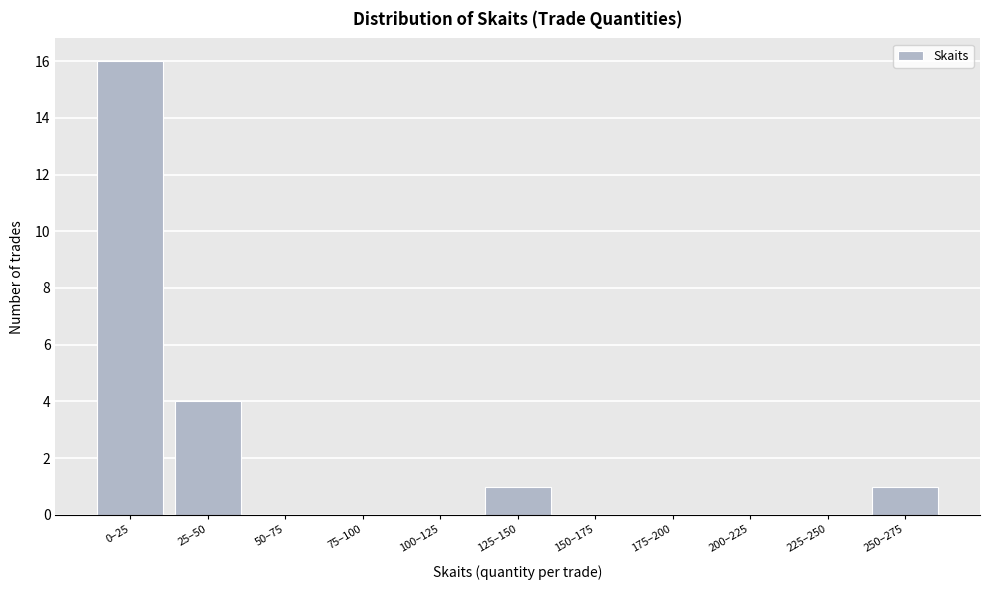

Reading right to left, transcribe all the data shown in this chart.

250–275=1	225–250=0	200–225=0	175–200=0	150–175=0	125–150=1	100–125=0	75–100=0	50–75=0	25–50=4	0–25=16